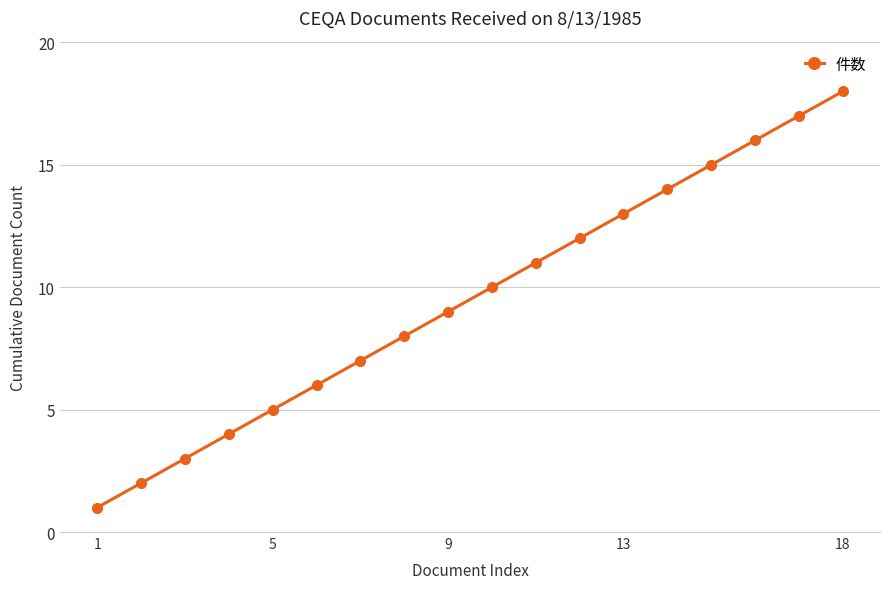

Is this an area chart (filled region under the line)?

No